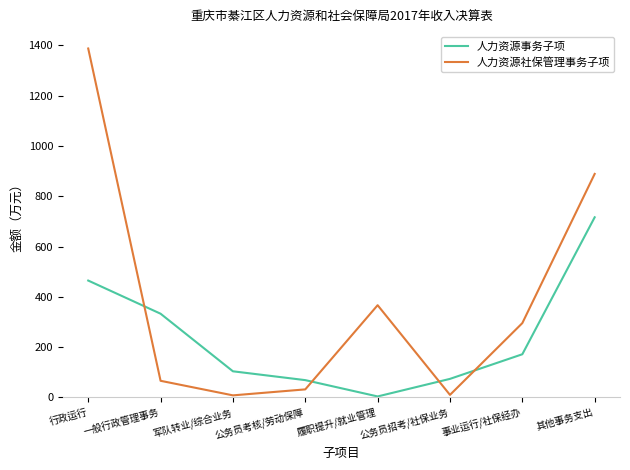

What position from the right is 履职提升/就业管理?

4